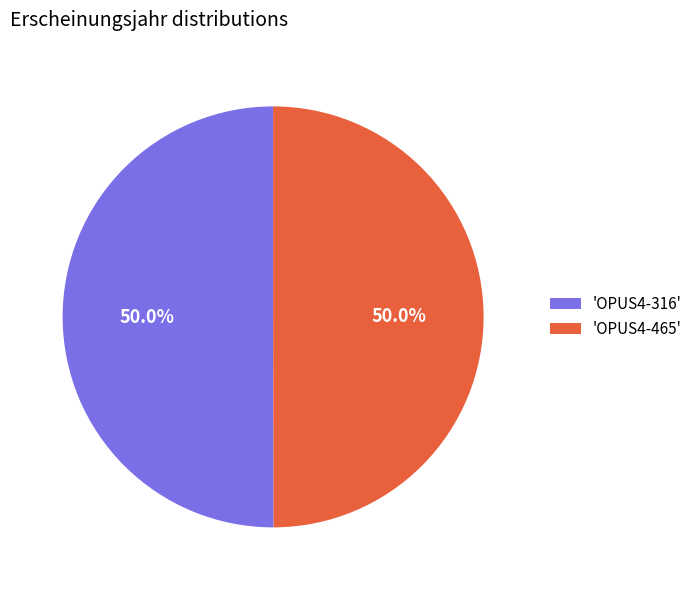

How much of the chart is everything except 'OPUS4-465'?

50.0%